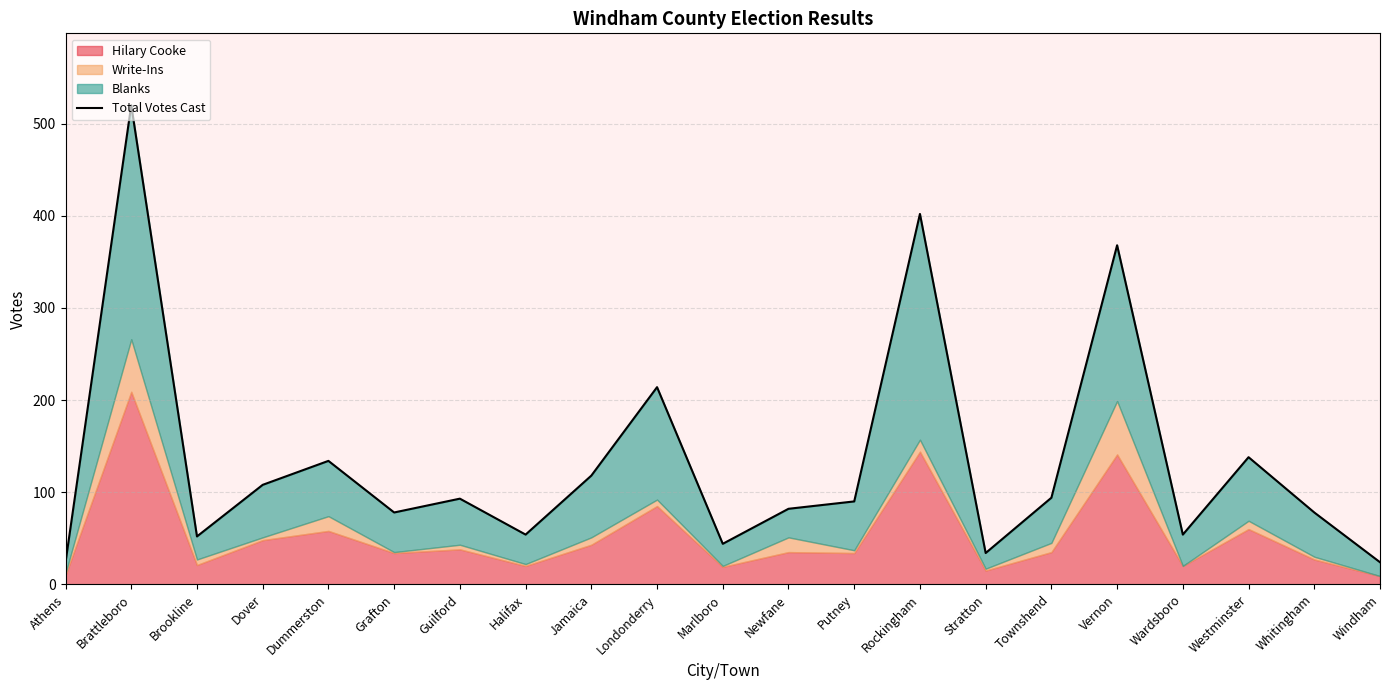

Reading right to left, extract all data points from this chart.

Windham=24	Whitingham=78	Westminster=138	Wardsboro=54	Vernon=368	Townshend=94	Stratton=34	Rockingham=402	Putney=90	Newfane=82	Marlboro=44	Londonderry=214	Jamaica=118	Halifax=54	Guilford=93	Grafton=78	Dummerston=134	Dover=108	Brookline=52	Brattleboro=520	Athens=24